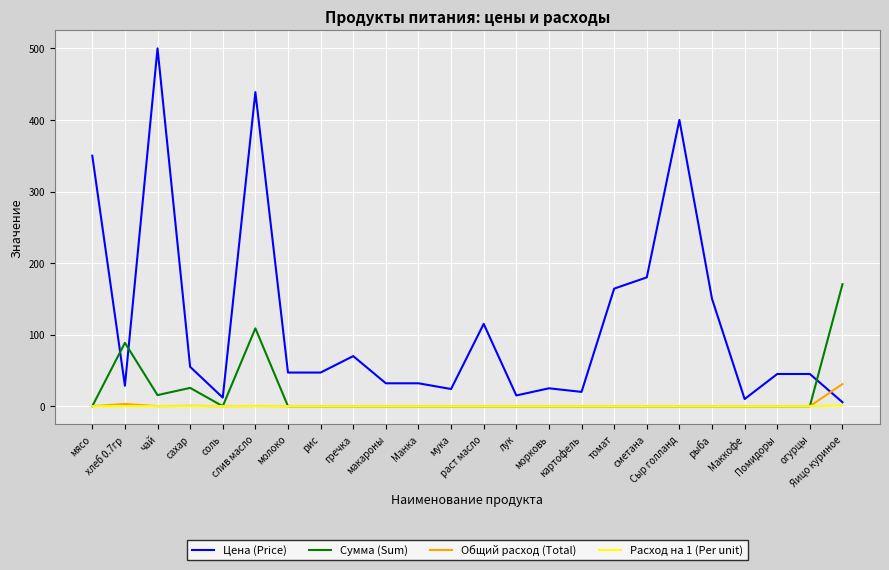

What is the sum of all Общий расход (Total) values?

34.8